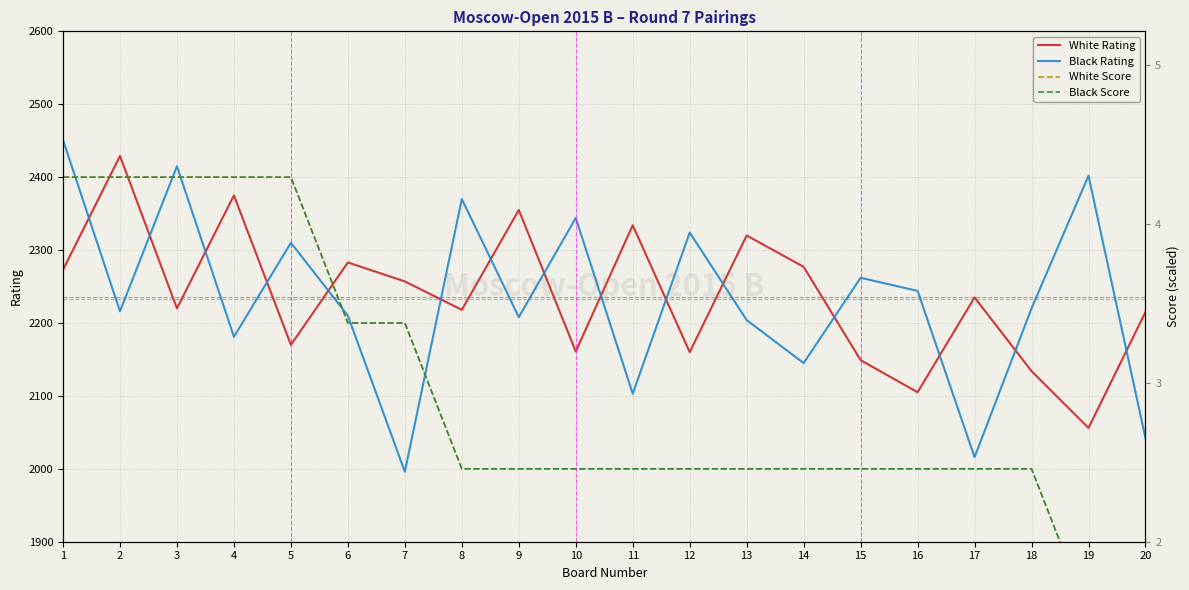

What is the value of the Black Score point at the 3rd from the left?

2400